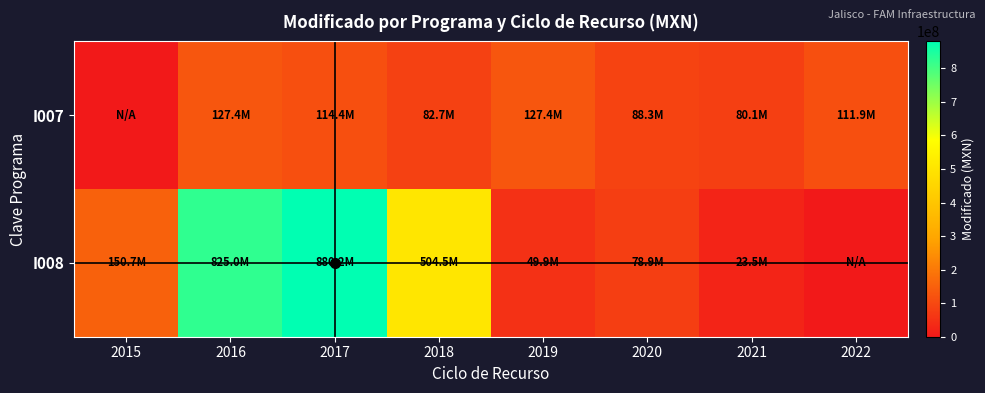

Rank the series by their maximum value, from highest to lowest.

I008, I007